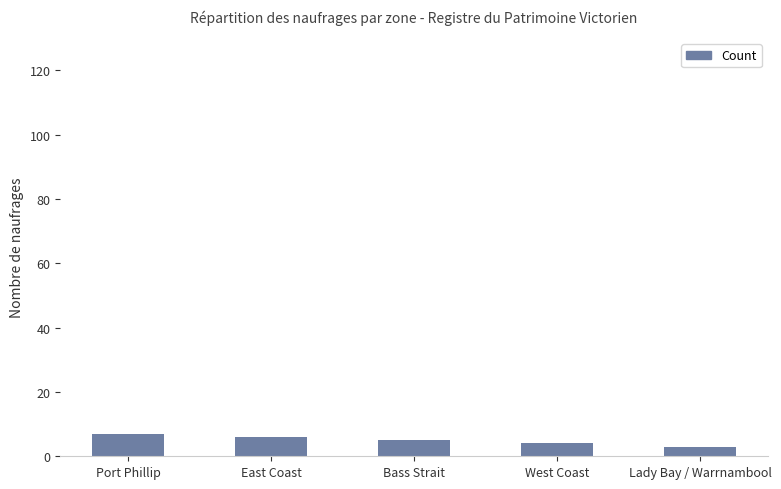

Reading left to right, extract all data points from this chart.

Port Phillip=7	East Coast=6	Bass Strait=5	West Coast=4	Lady Bay / Warrnambool=3